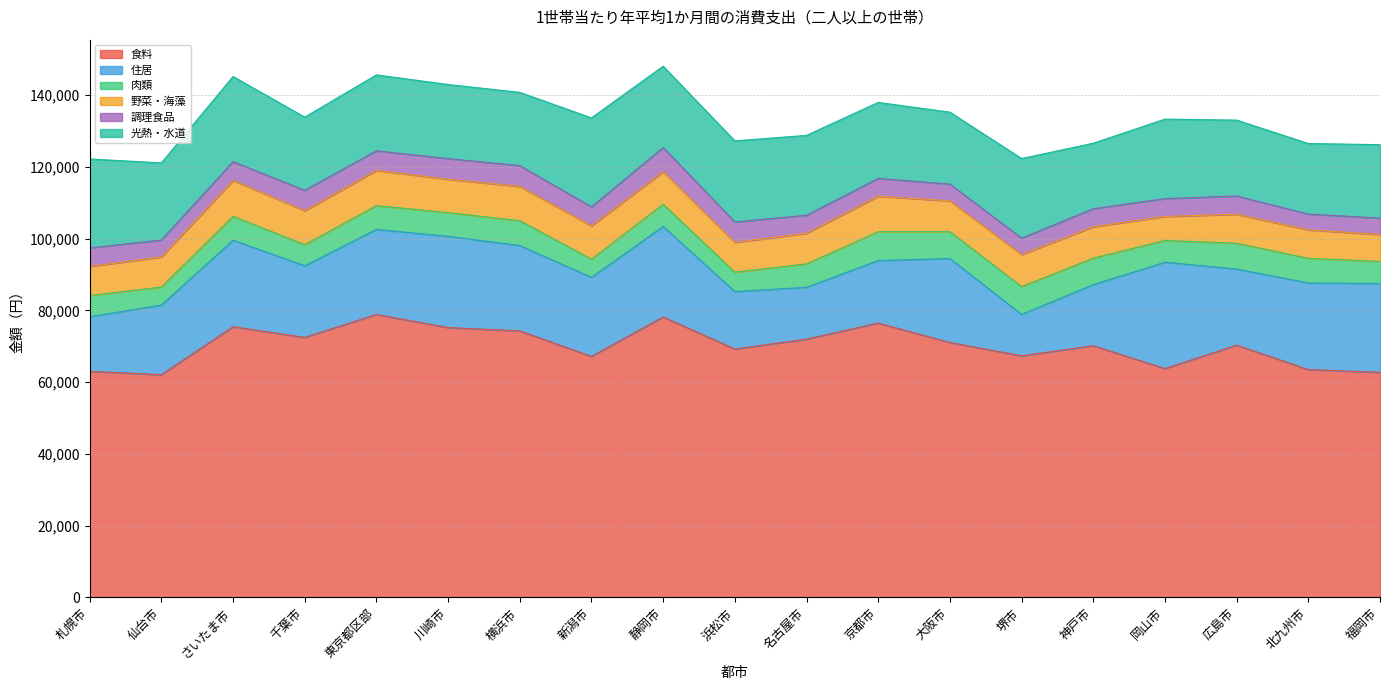

Which series has the largest range (max minus min)?

住居